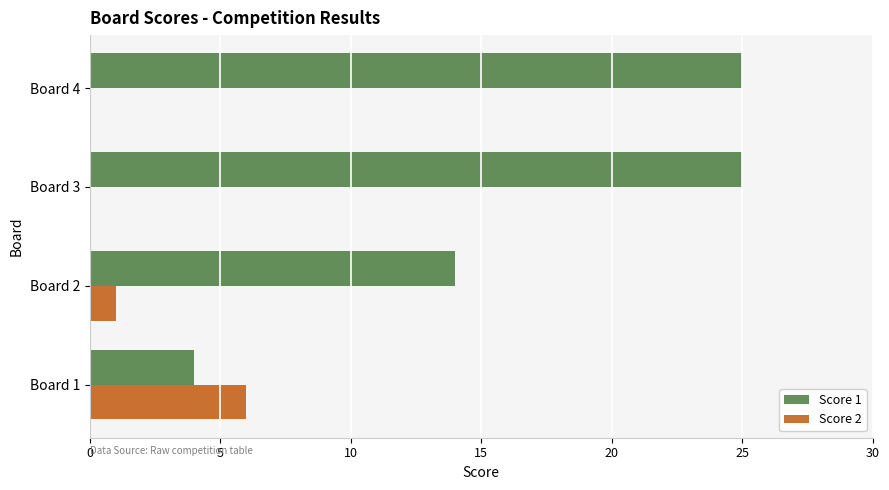

Is the value of Score 2 at Board 2 greater than the value of Score 1 at Board 2?

No